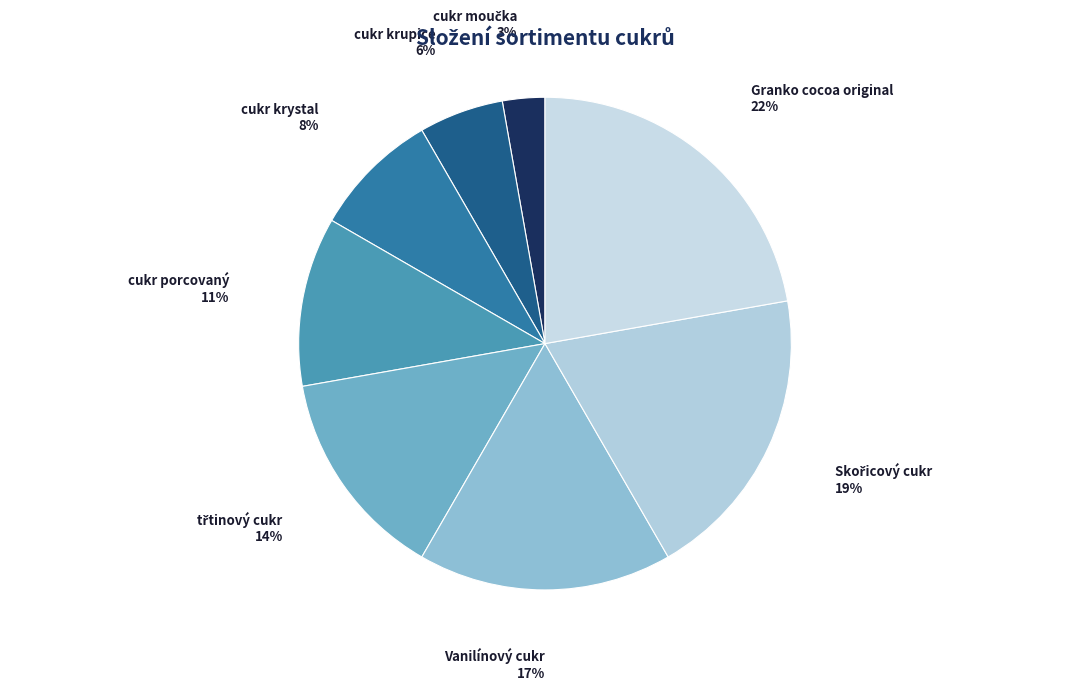

How many segments does this pie chart have?

8